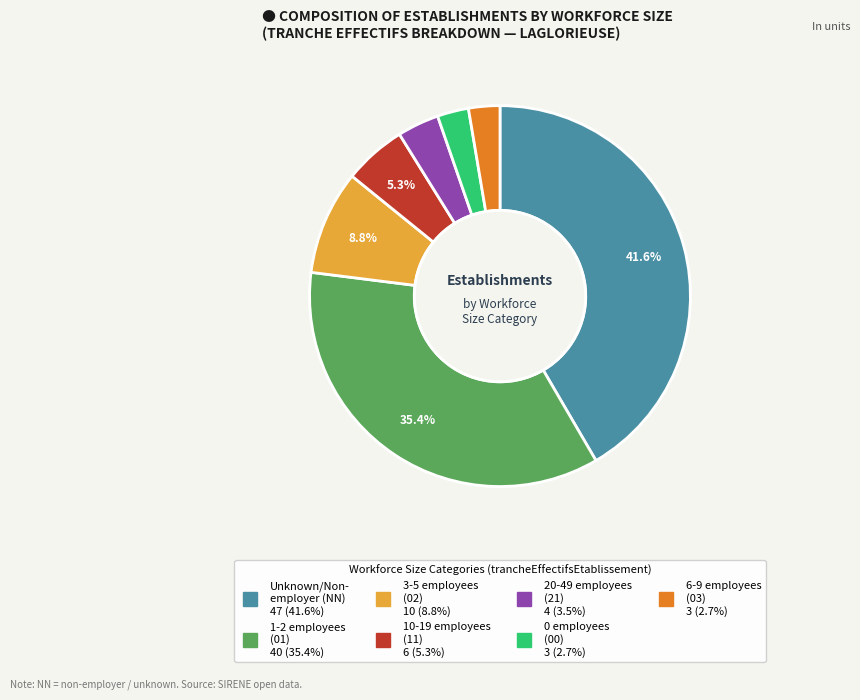

Is there a majority slice in this chart?

No